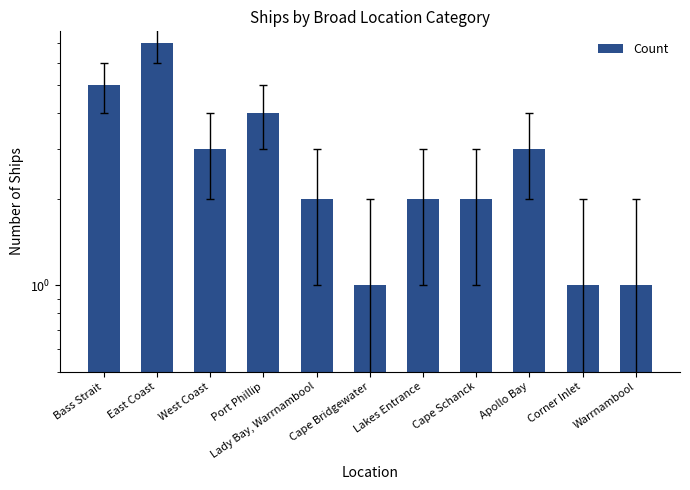

What is the ratio of the value at Corner Inlet to the value at Cape Bridgewater?

1.0